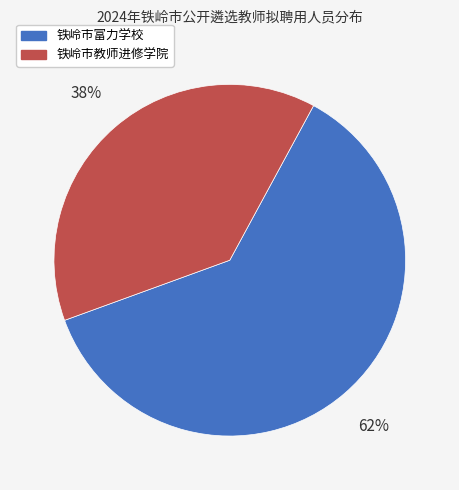

To the nearest percent, what is the combined percentage of 铁岭市富力学校 and 铁岭市教师进修学院?

100%